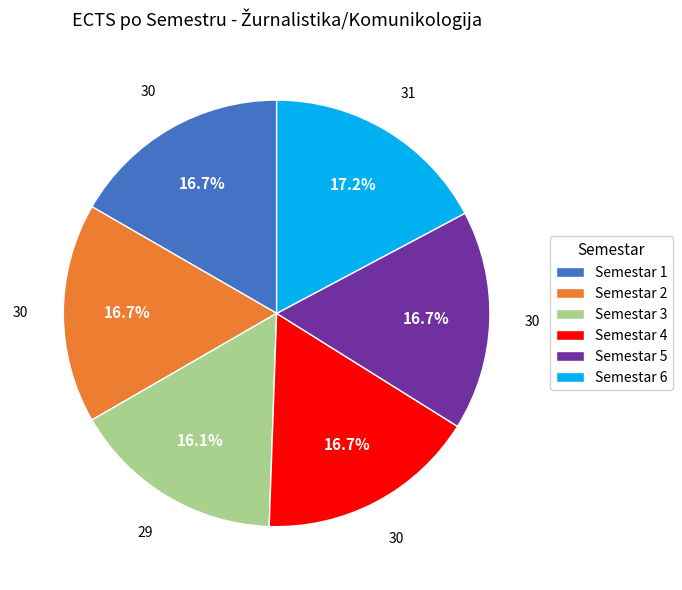

What percentage do Semestar 6 and Semestar 2 together represent?

33.9%